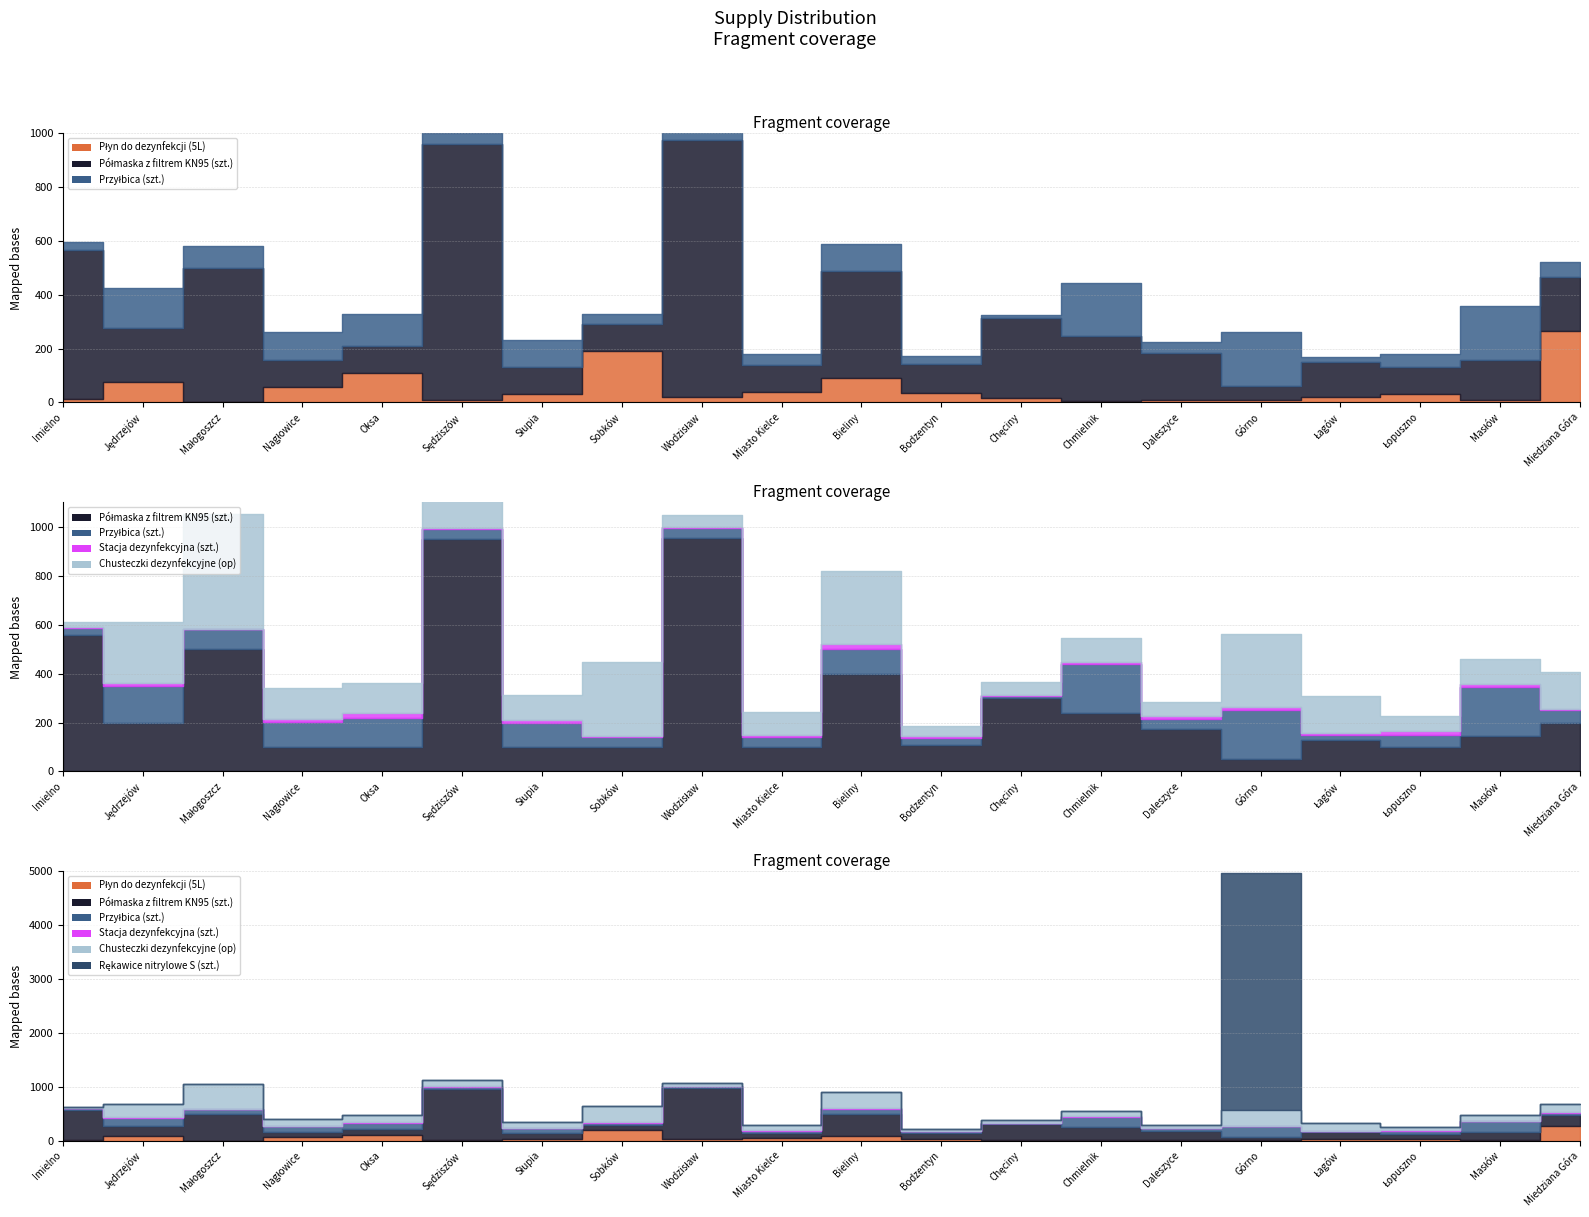

What is the difference between the maximum and second lowest values in the Rękawice nitrylowe S (szt.) series?

4400